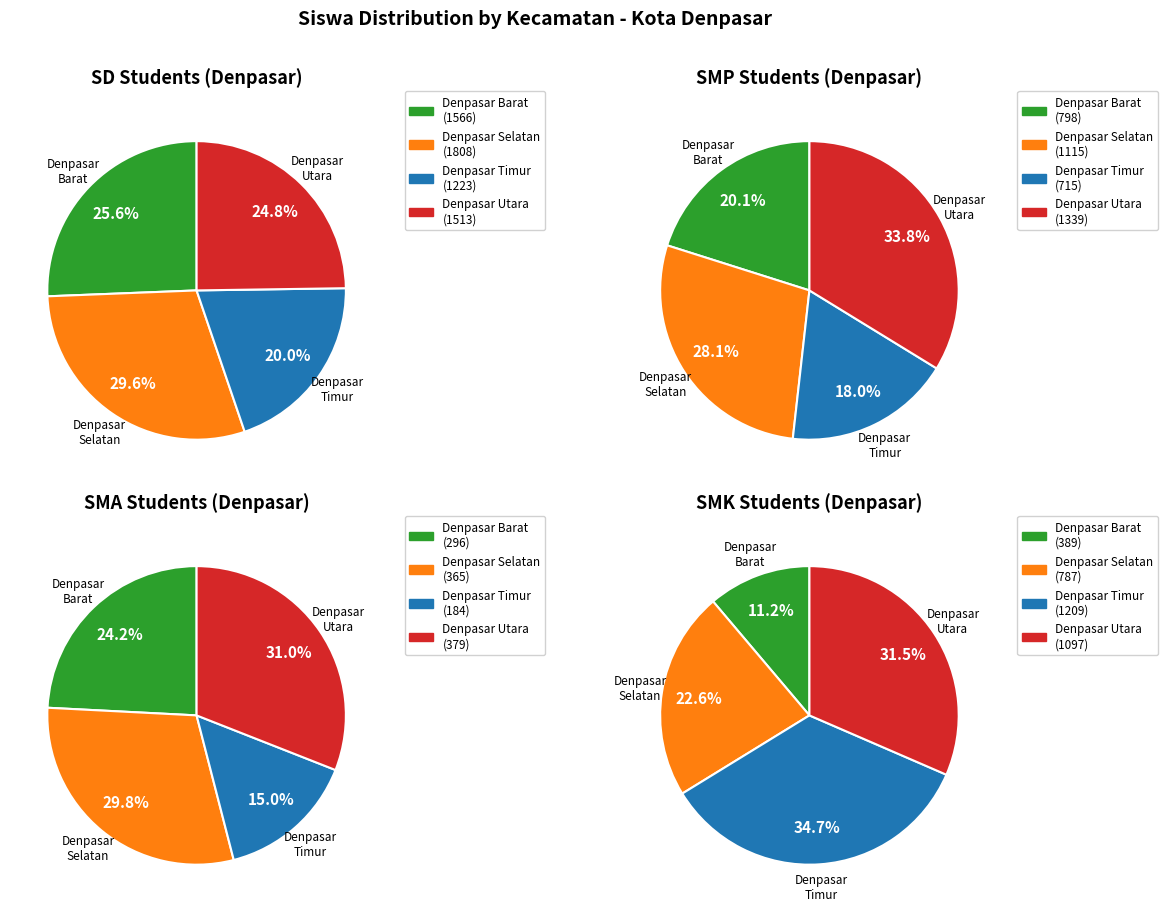

Between Kec. Denpasar Selatan and Kec. Denpasar Timur, which series saw the biggest shift?

SD